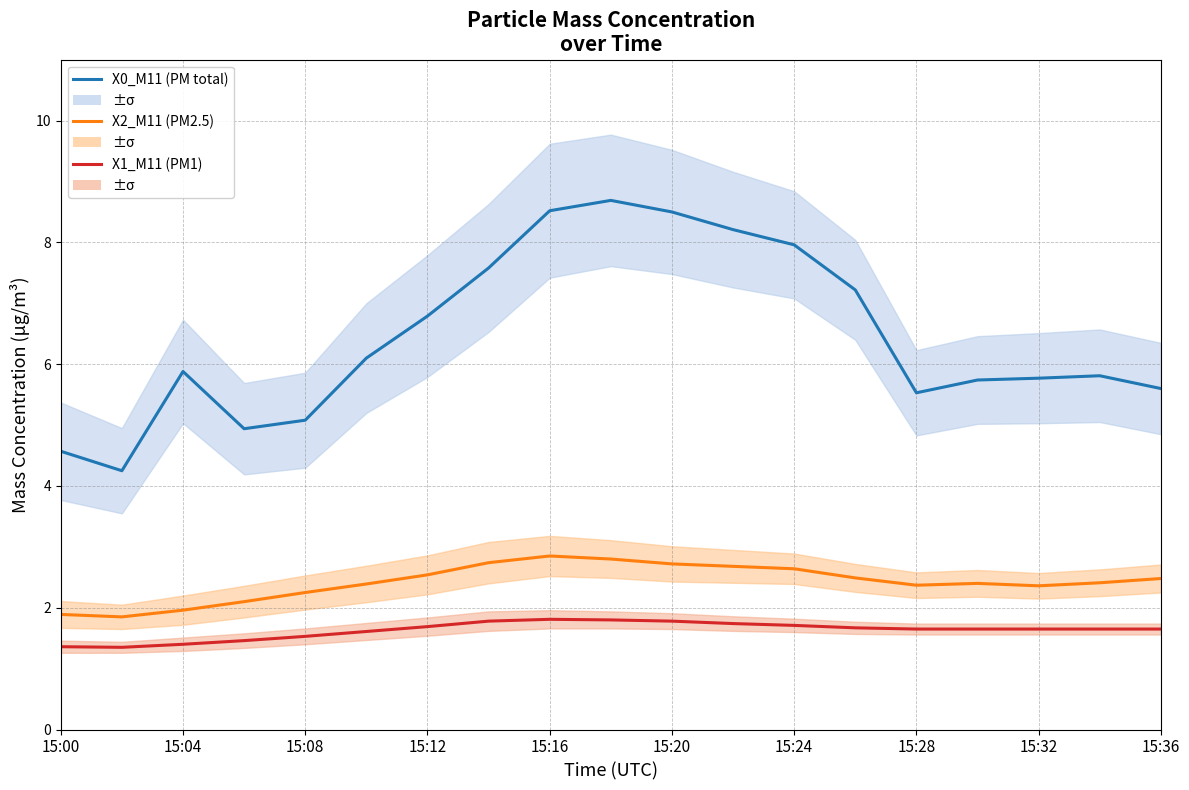

Reading right to left, transcribe all the data shown in this chart.

X0_M11 (PM total): 5.6	5.8	5.8	5.7	5.5	7.2	8.0	8.2	8.5	8.7	8.5	7.6	6.8	6.1	5.1	4.9	5.9	4.2	4.6
X2_M11 (PM2.5): 2.5	2.4	2.4	2.4	2.4	2.5	2.6	2.7	2.7	2.8	2.9	2.7	2.5	2.4	2.2	2.1	2.0	1.9	1.9
X1_M11 (PM1): 1.6	1.6	1.6	1.6	1.6	1.7	1.7	1.7	1.8	1.8	1.8	1.8	1.7	1.6	1.5	1.5	1.4	1.4	1.4